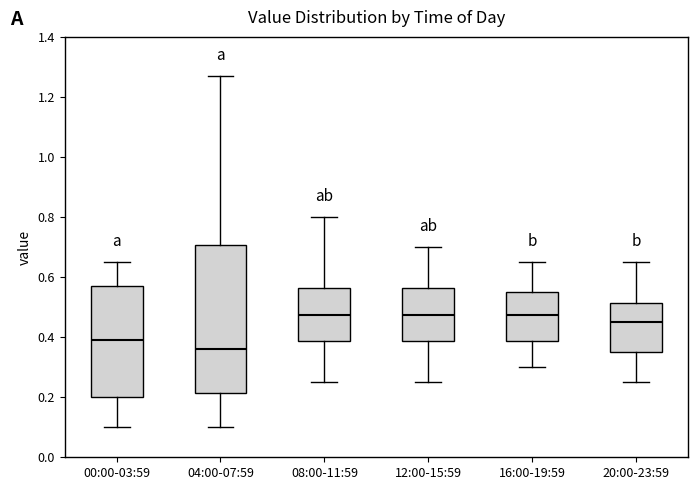

Which box is the tallest, from its lower edge to its upper edge?

04:00-07:59